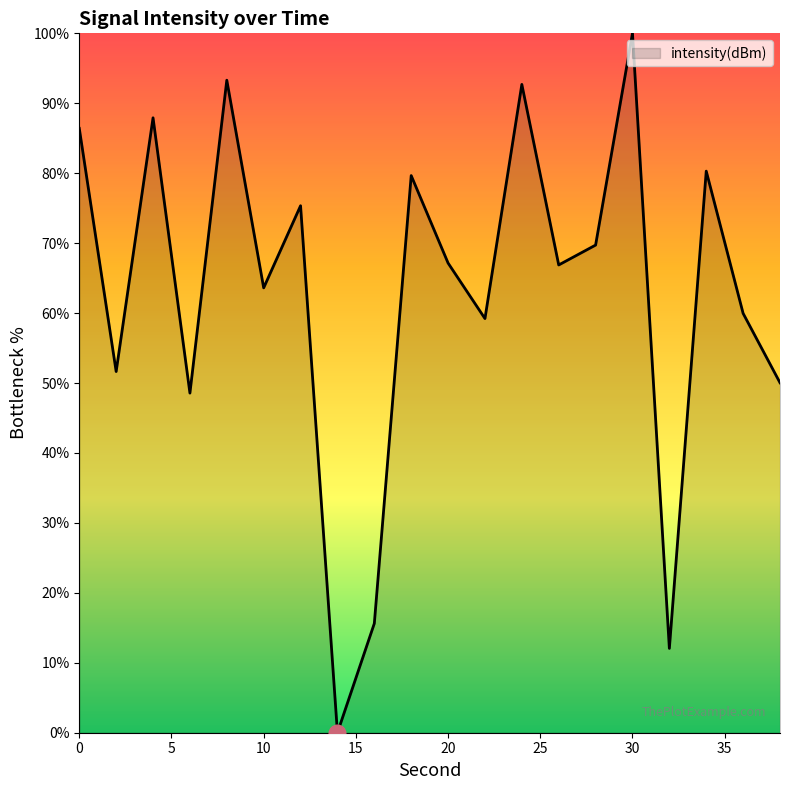

What is the greatest value displayed?

100.0